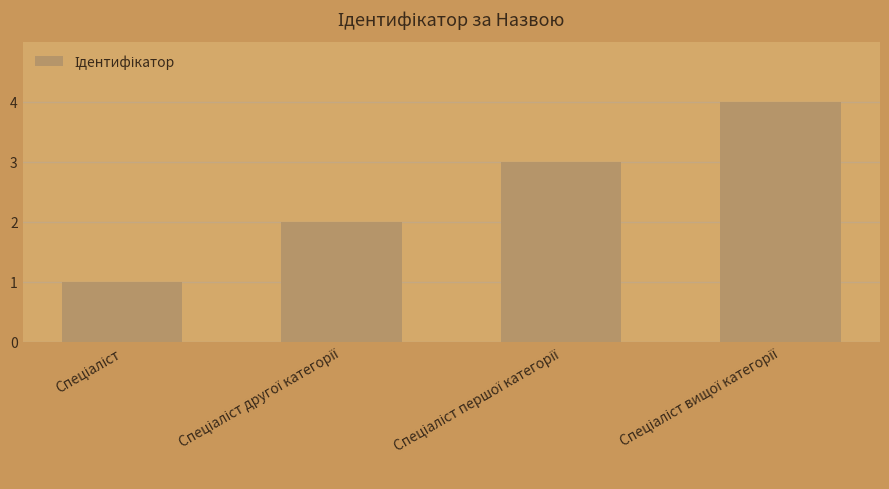

What is the sum of all values?

10